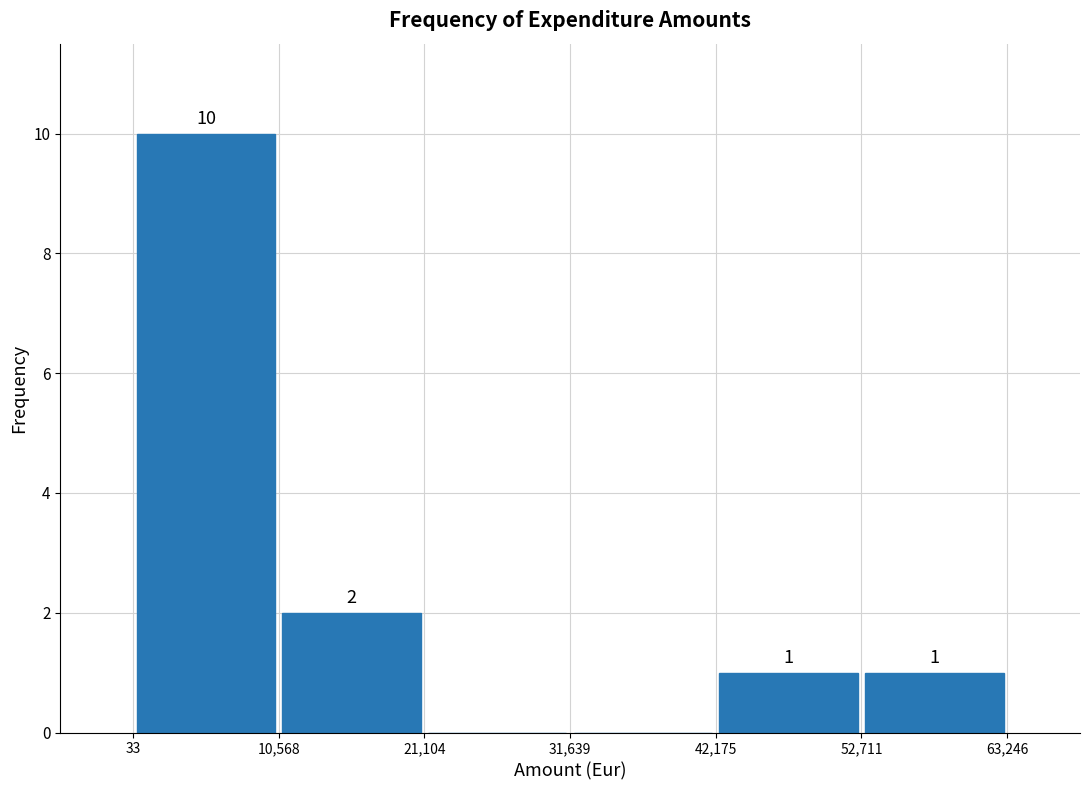

Over which range of the x-axis is the bar tallest?

33 to 10,568